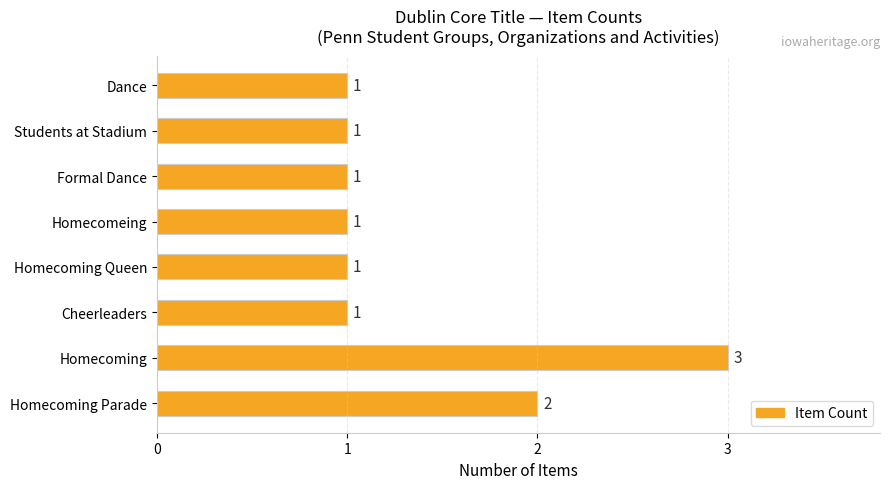

Count the number of categories in the chart.

8